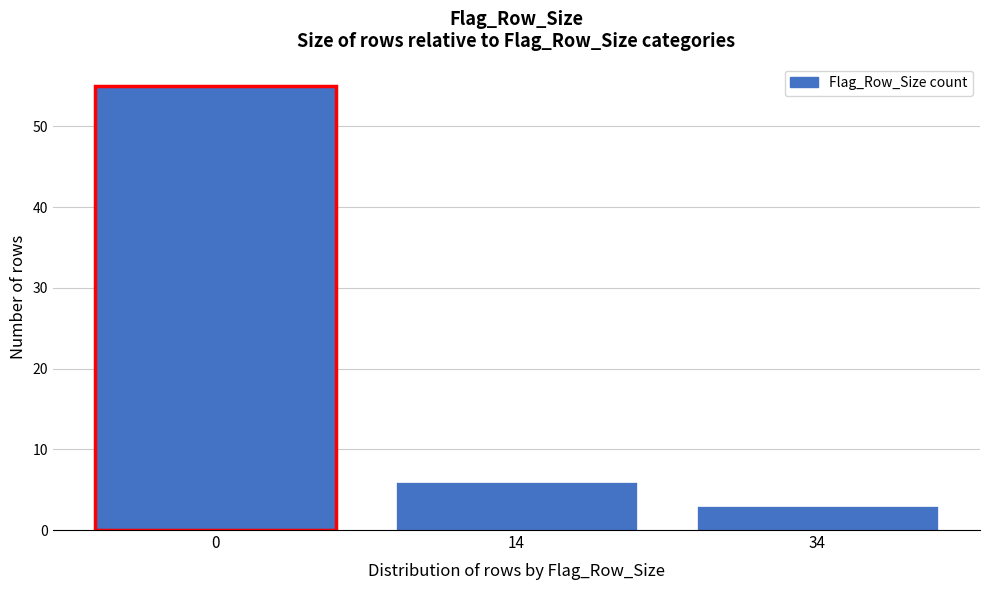

Reading left to right, transcribe all the data shown in this chart.

0=55	14=6	34=3